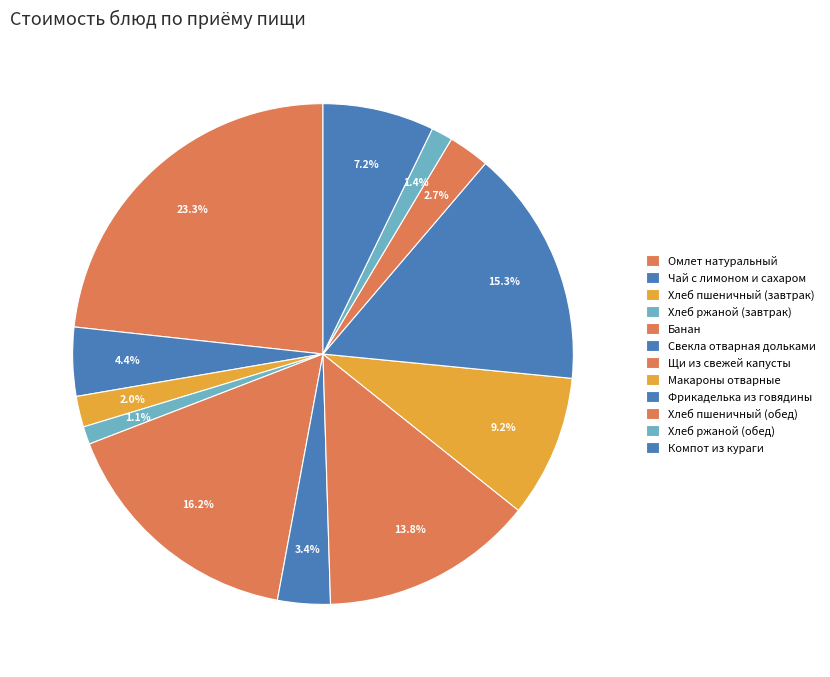

Rank the categories by value from highest to lowest.

Омлет натуральный, Банан, Фрикаделька из говядины, Щи из свежей капусты, Макароны отварные, Компот из кураги, Чай с лимоном и сахаром, Свекла отварная дольками, Хлеб пшеничный (обед), Хлеб пшеничный (завтрак), Хлеб ржаной (обед), Хлеб ржаной (завтрак)